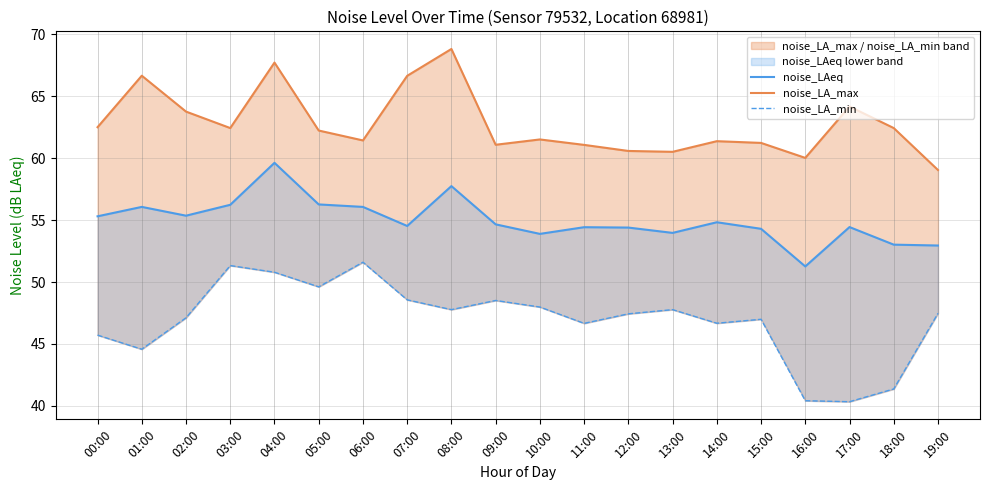

What value does the noise_LAeq series have at 17:00?

54.4